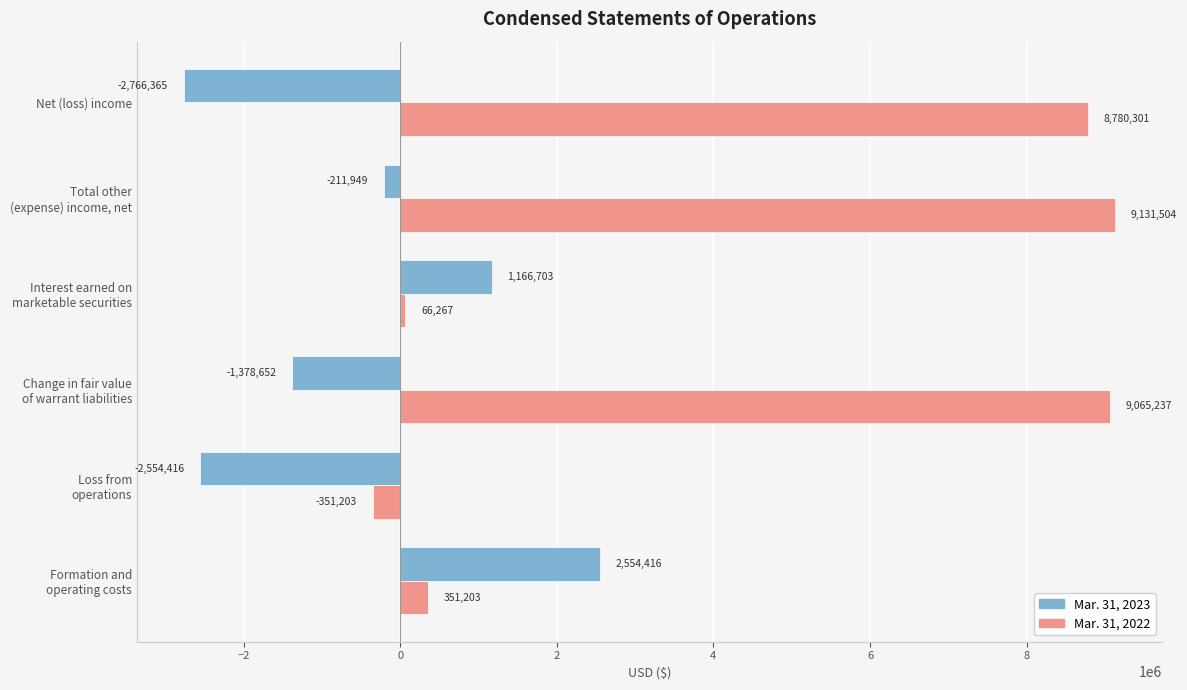

What is the difference between the maximum and minimum values in the Mar. 31, 2023 series?

5320781